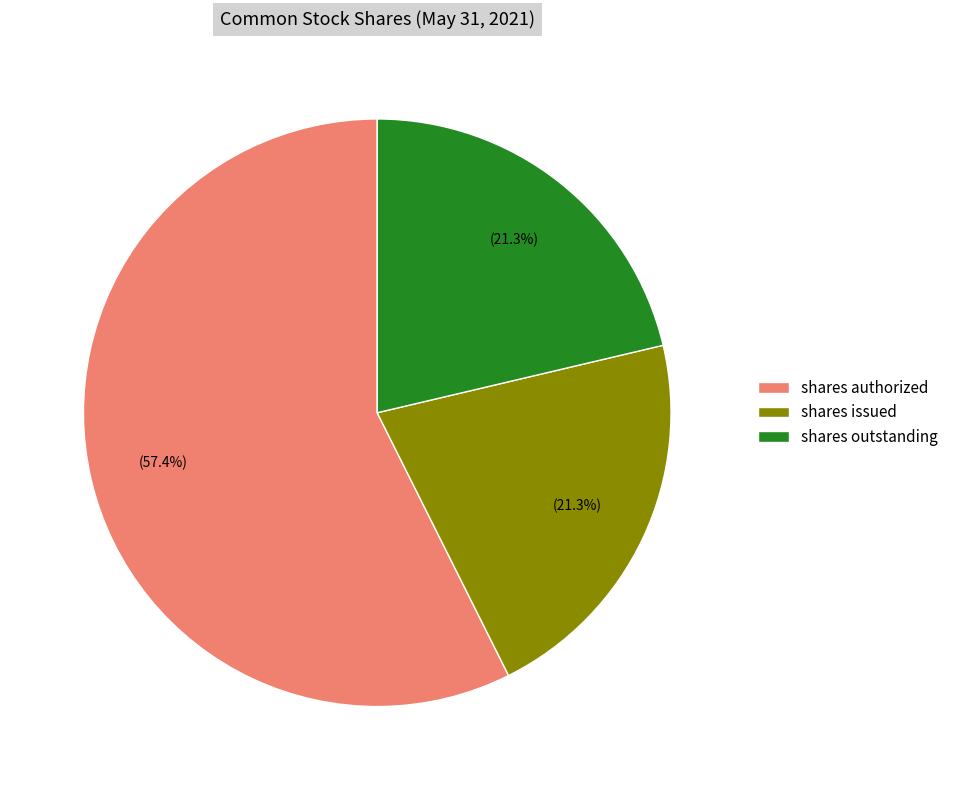

What is the largest slice in the pie chart?

shares authorized